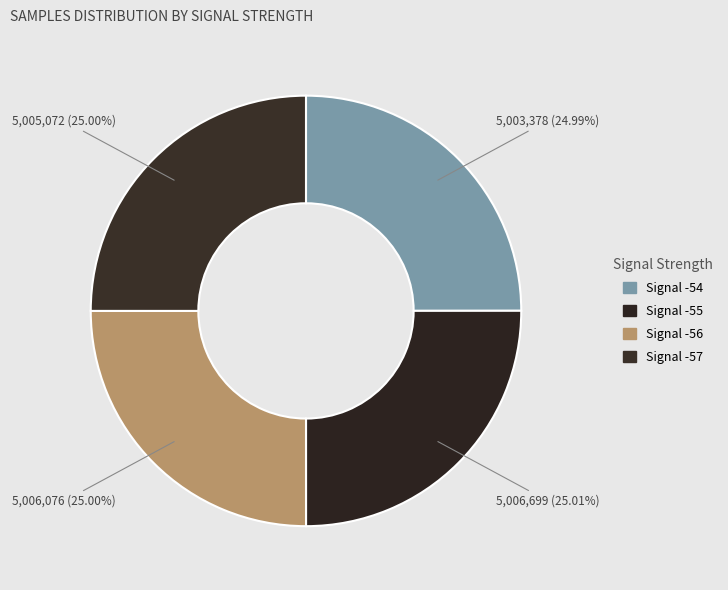

How many slices are in this pie chart?

4